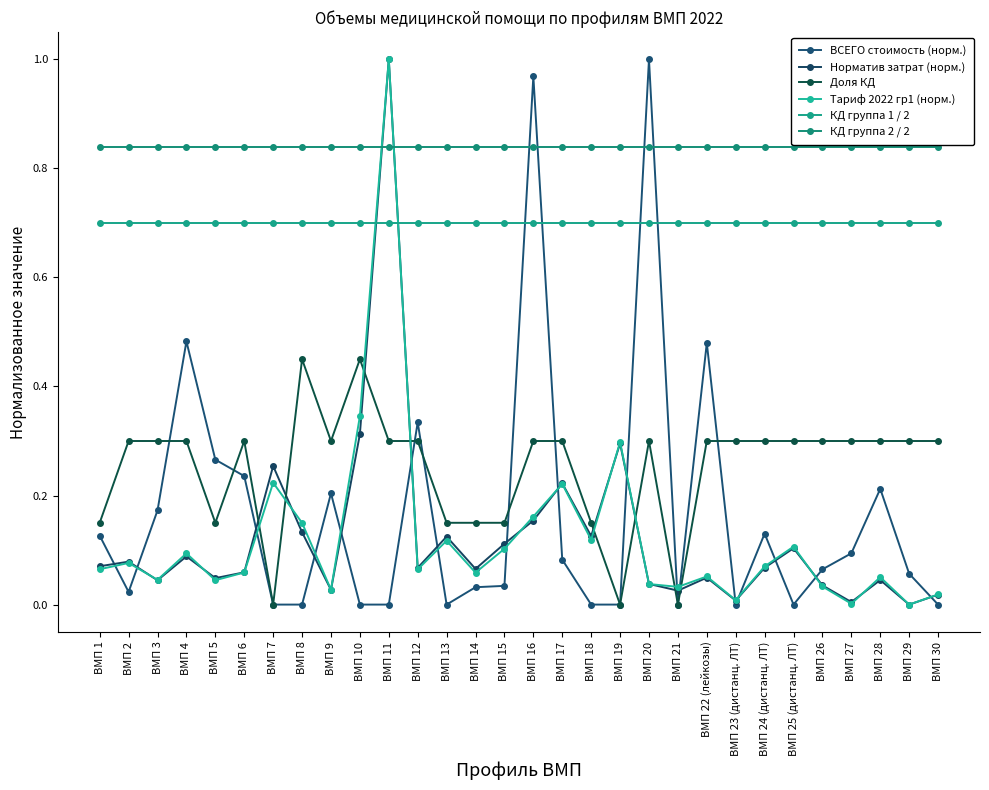

Which series has the widest spread of values?

ВСЕГО стоимость (норм.)